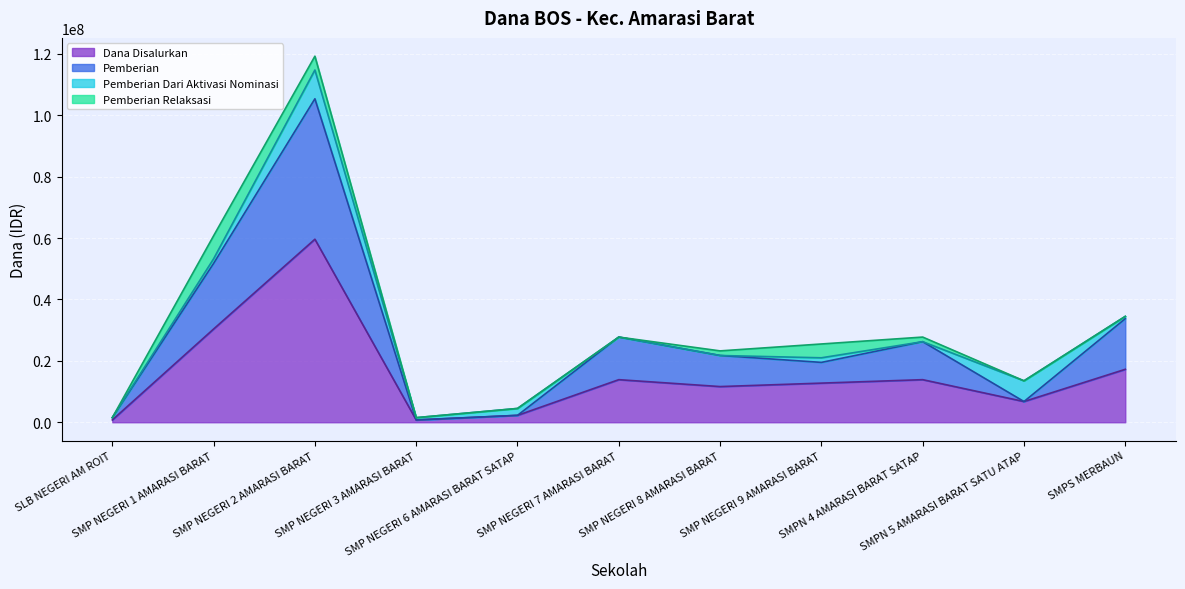

What is the difference between the maximum and second lowest values in the Pemberian series?

103875000